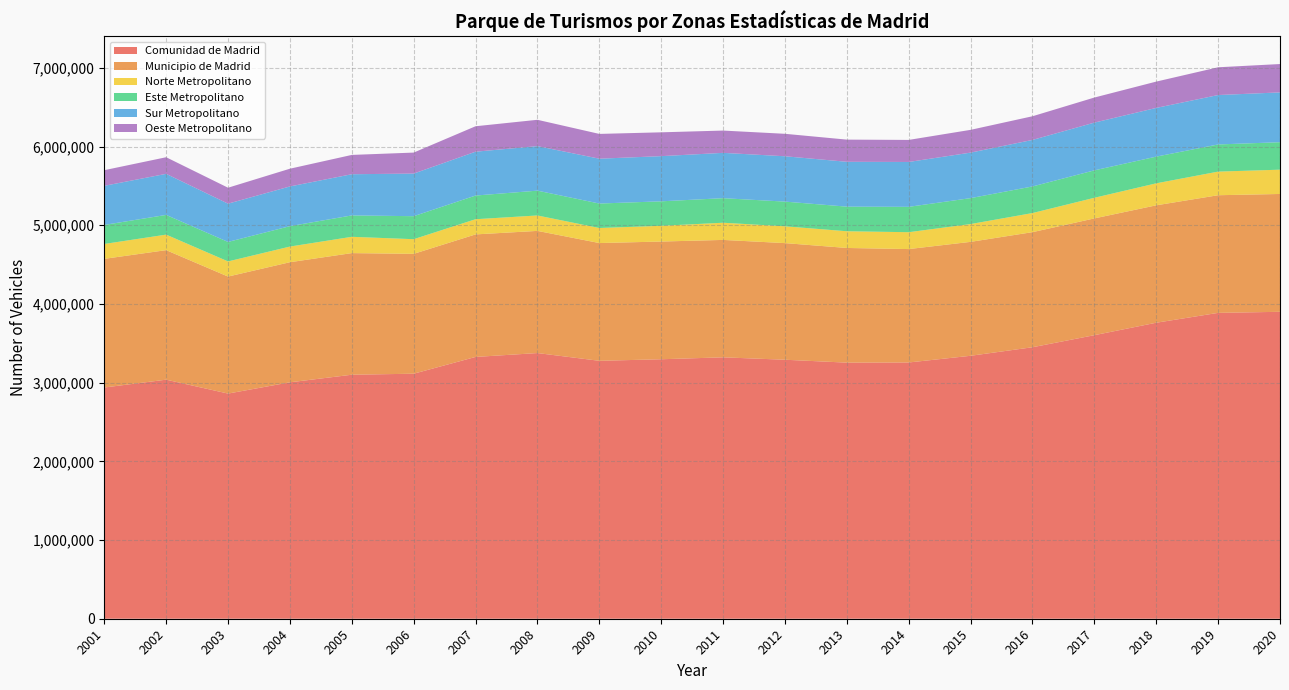

What is the total value across all series at 2009?

6160611